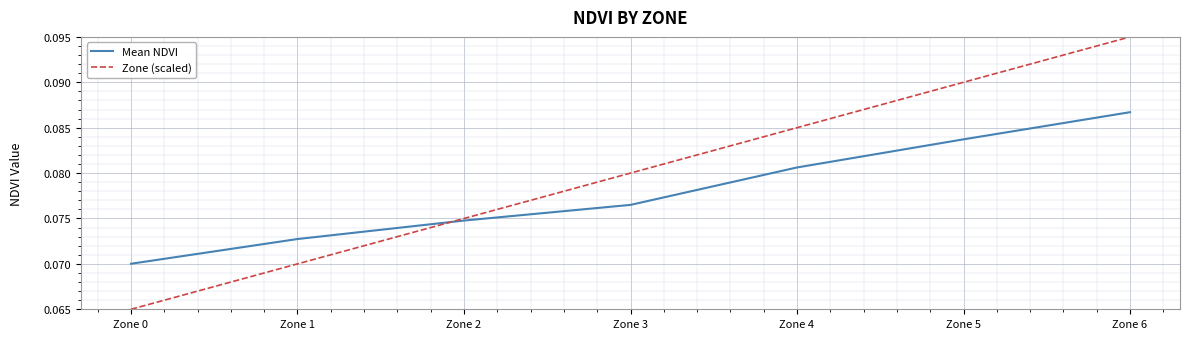

What are all the series names shown in the legend?

Mean NDVI, Zone (scaled)